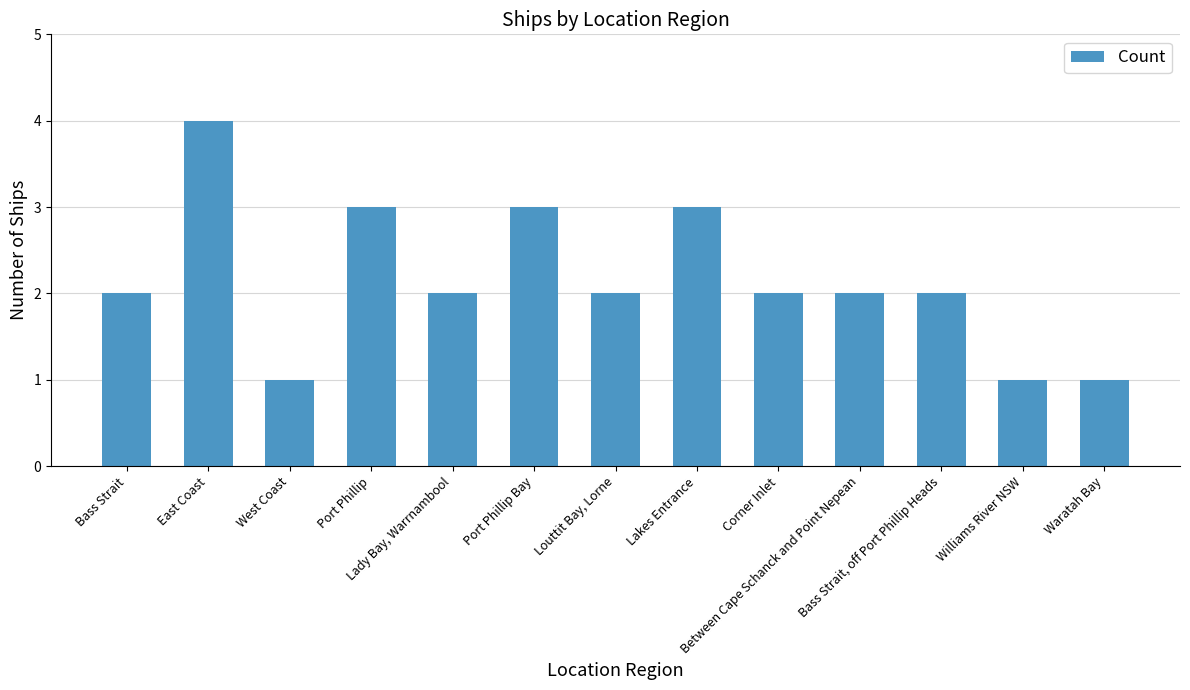

True or false: the data shows 2 at Bass Strait, off Port Phillip Heads.

True